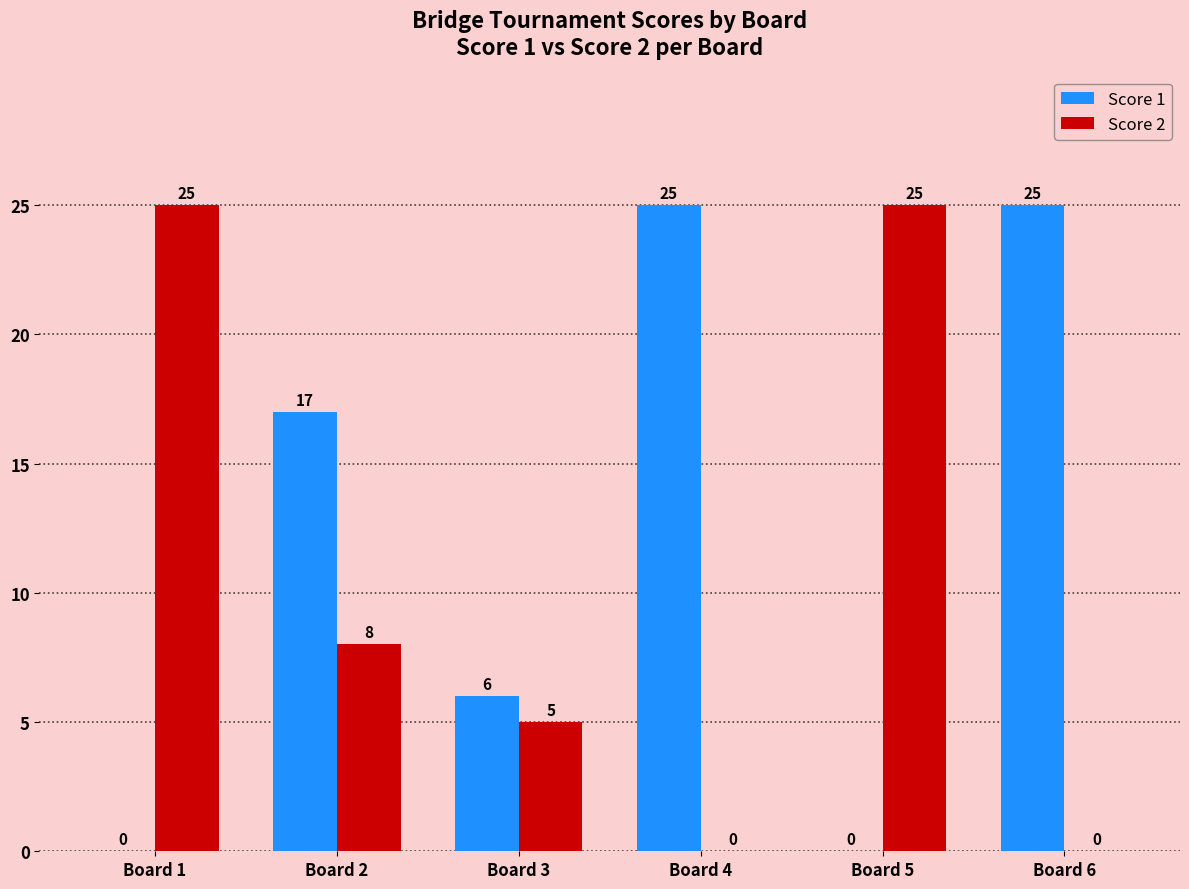

What is the spread (max minus min) of values at Board 1?

25